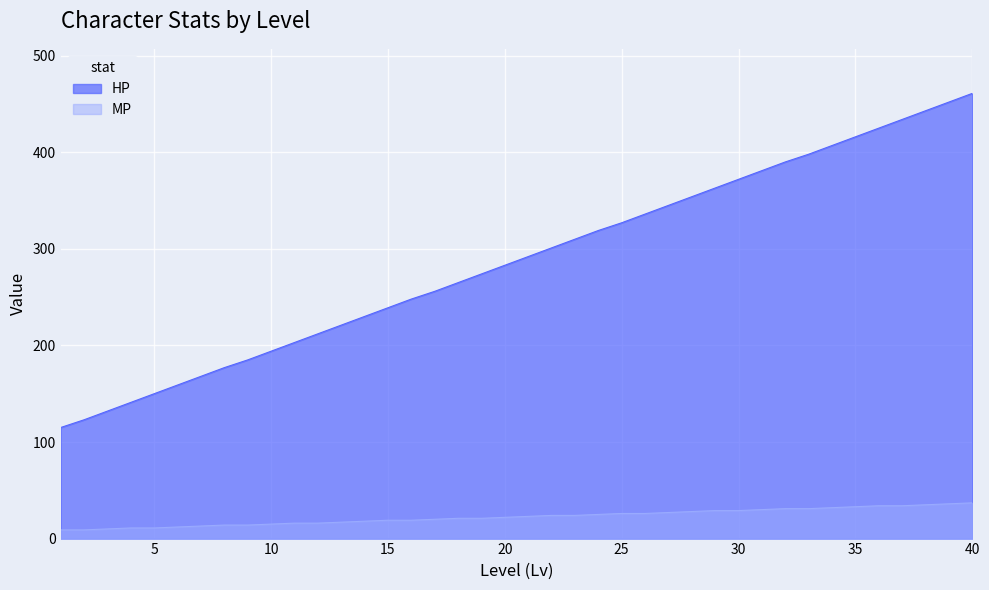

Reading left to right, what are all the values shown in this chart?

HP: 115	123	132	141	150	159	168	177	185	194	203	212	221	230	239	248	256	265	274	283	292	301	310	319	327	336	345	354	363	372	381	390	398	407	416	425	434	443	452	461
MP: 9	9	10	11	11	12	13	14	14	15	16	16	17	18	19	19	20	21	21	22	23	24	24	25	26	26	27	28	29	29	30	31	31	32	33	34	34	35	36	37